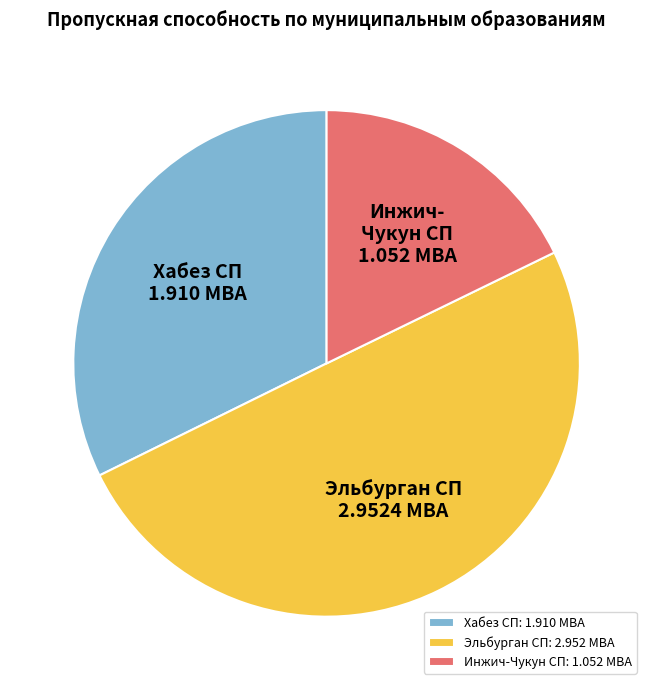

The Инжич-Чукун СП: 1.052 МВА slice represents 18% of the pie. True or false?

True